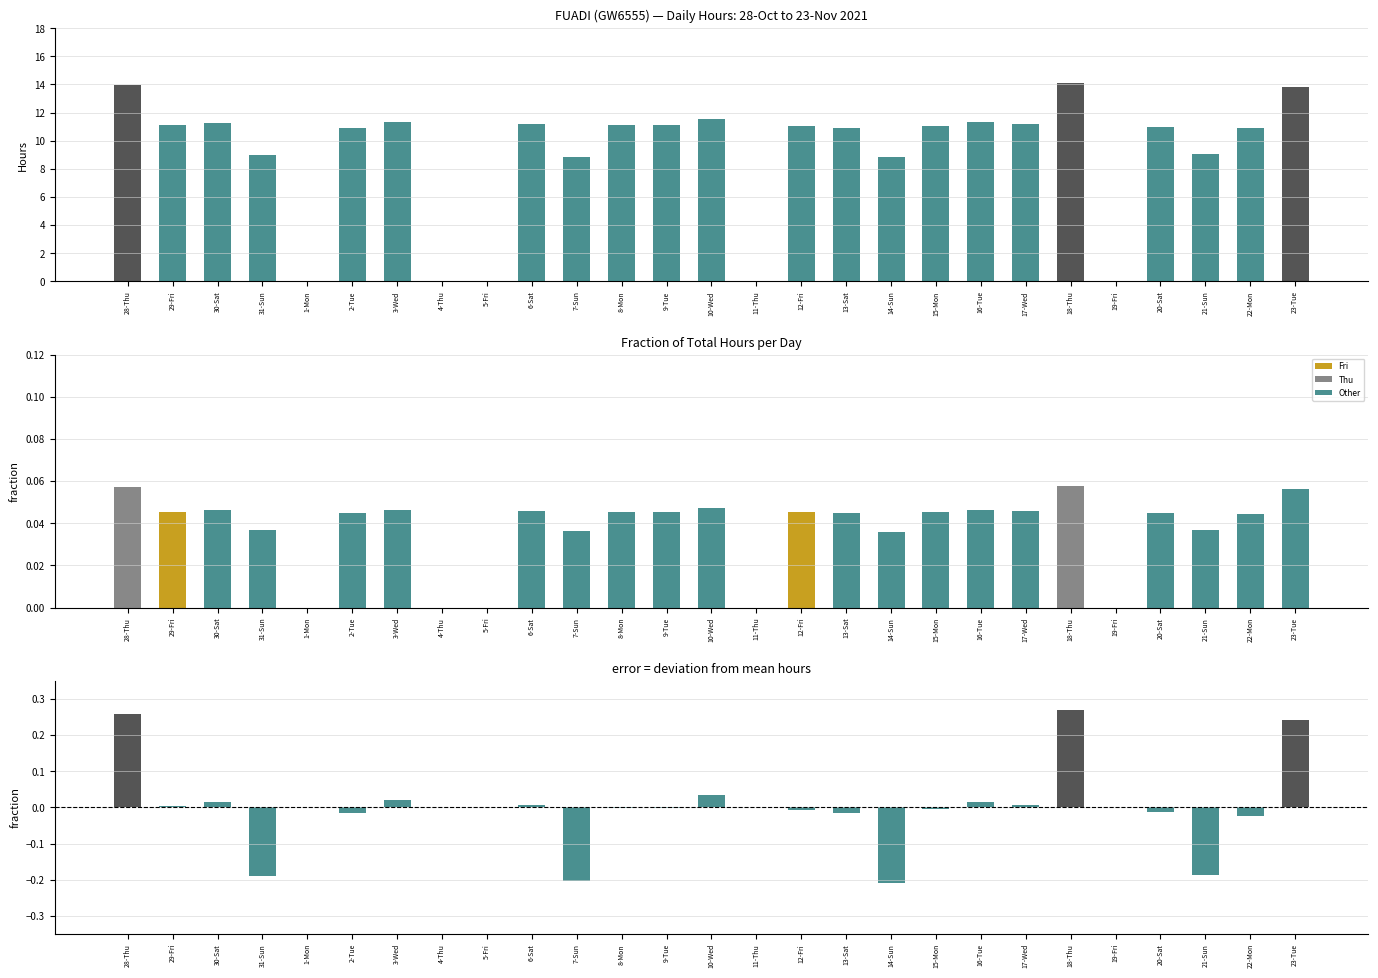

True or false: Deviation has a value of 0.0 at 5-Fri.

True